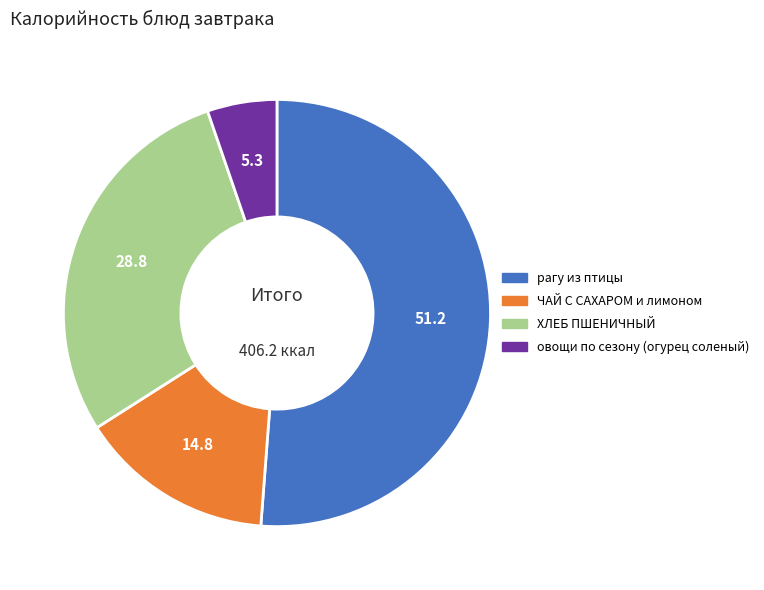

What is the smallest slice in the pie chart?

овощи по сезону (огурец соленый)